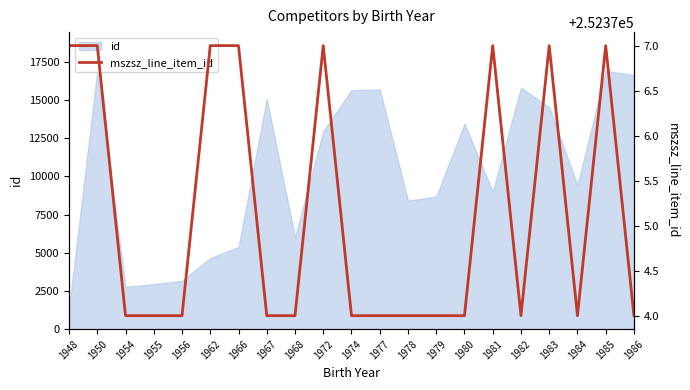

What is the smallest value displayed?

252374